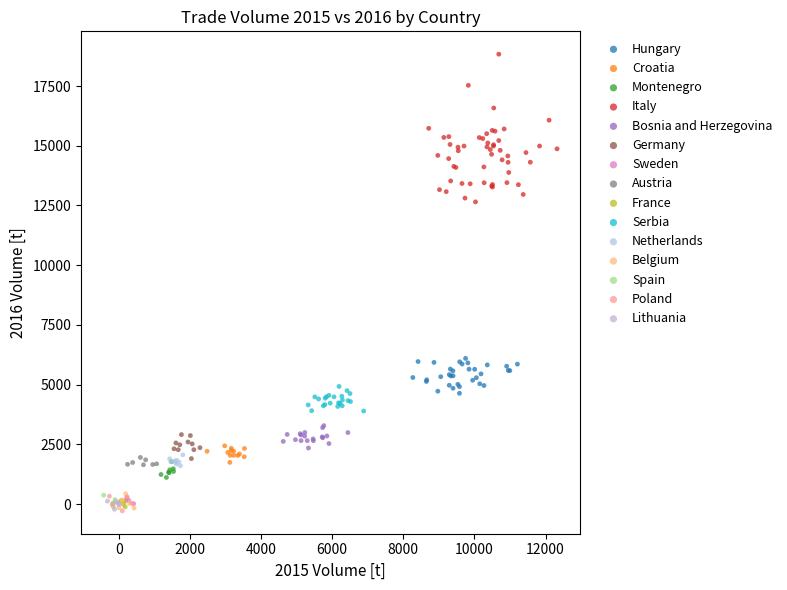

Which series has the largest Y range (max minus min)?

Italy